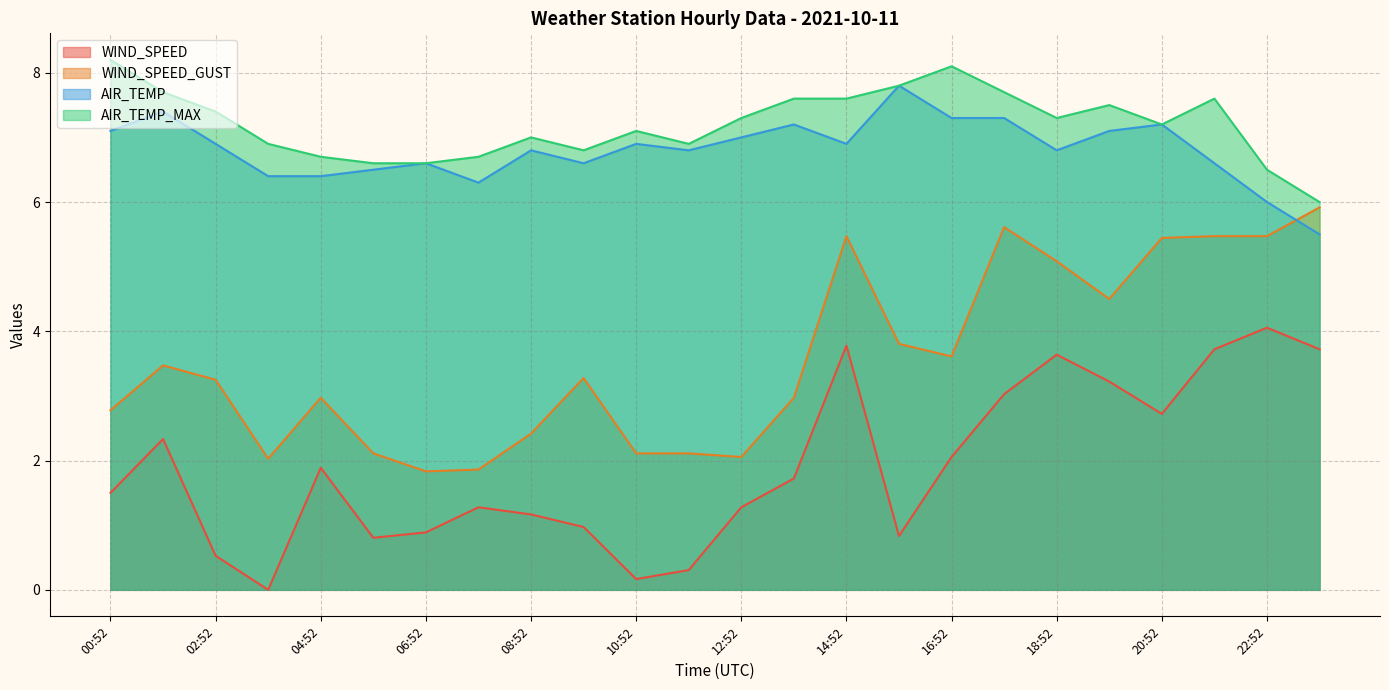

What is the difference between the WIND_SPEED values at 21:52 and 14:52?

0.1